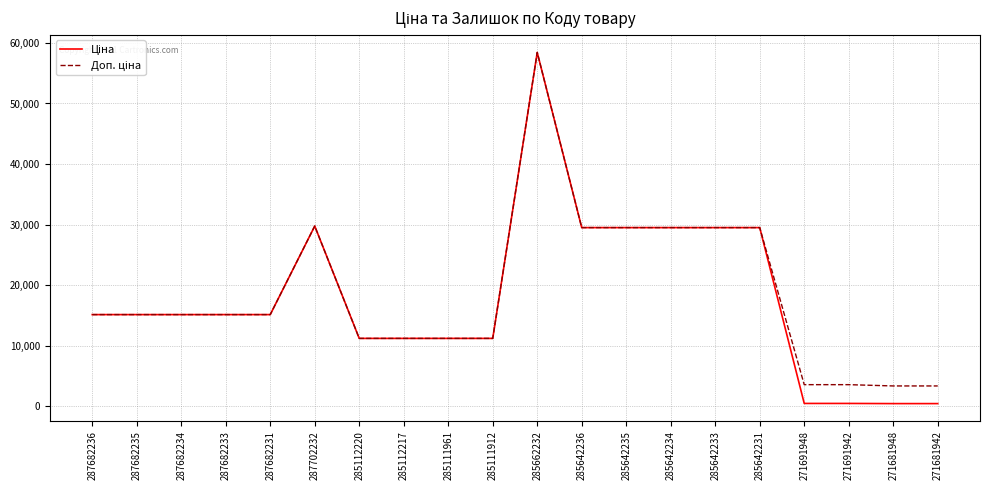

What is the total value across all series at 285662232?

116853.1